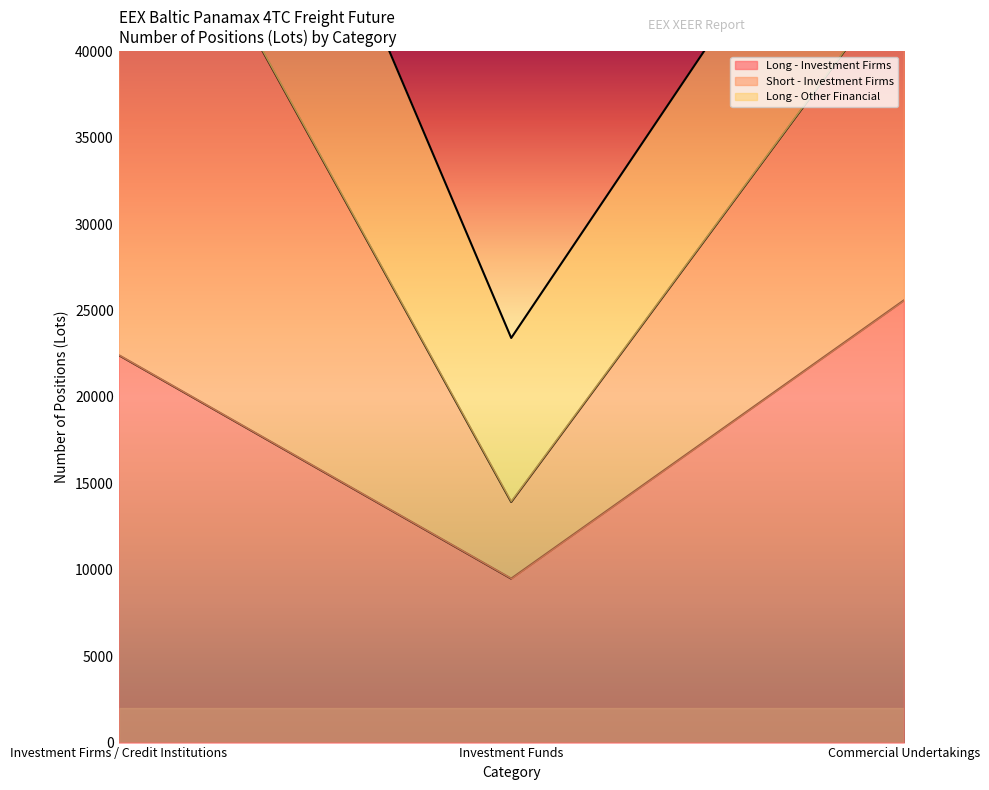

How many data points in Long - Investment Firms are less than 22424?

1